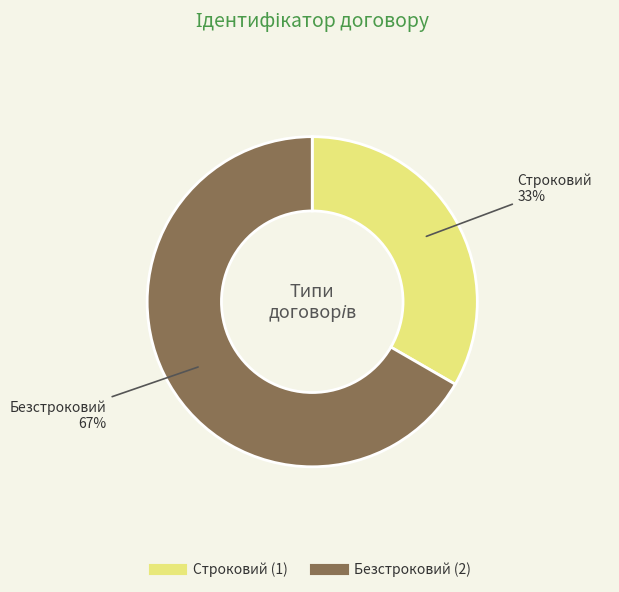

The Строковий slice represents 33% of the pie. True or false?

True